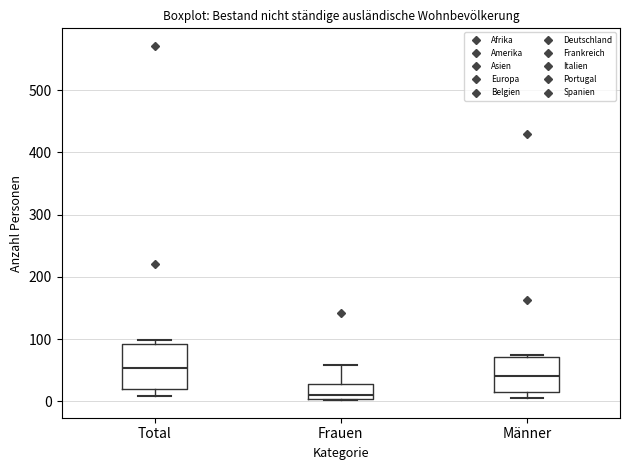

Reading left to right, read every box against the y-axis: the position of its median line, the range the box covers, and the ends of its whiskers. The values are not printed on the chart, so give them approximately, as read against the axis.

Total: median 50, box 20 to 90, whiskers 10 to 100
Frauen: median 10, box 0 to 30, whiskers 0 to 60
Männer: median 40, box 10 to 70, whiskers 10 (just below the box's lower edge) to 70